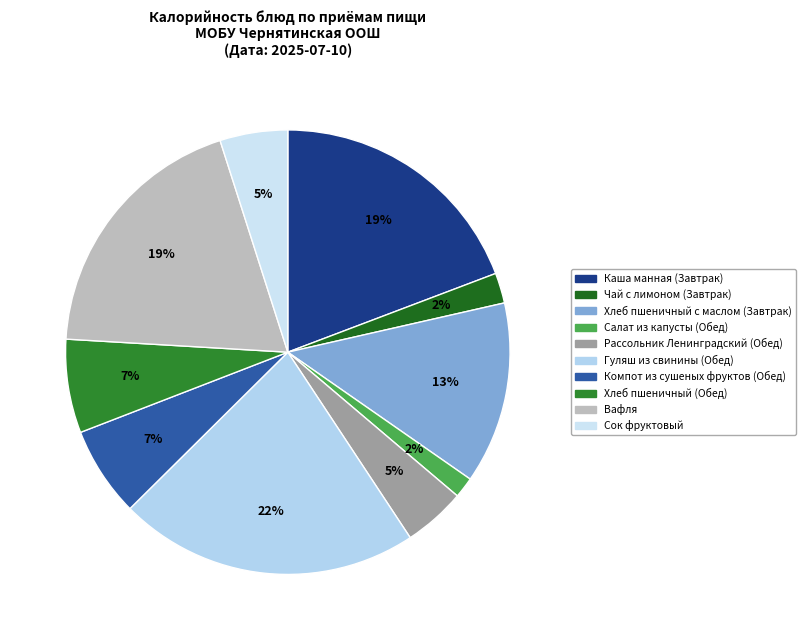

How many segments does this pie chart have?

10